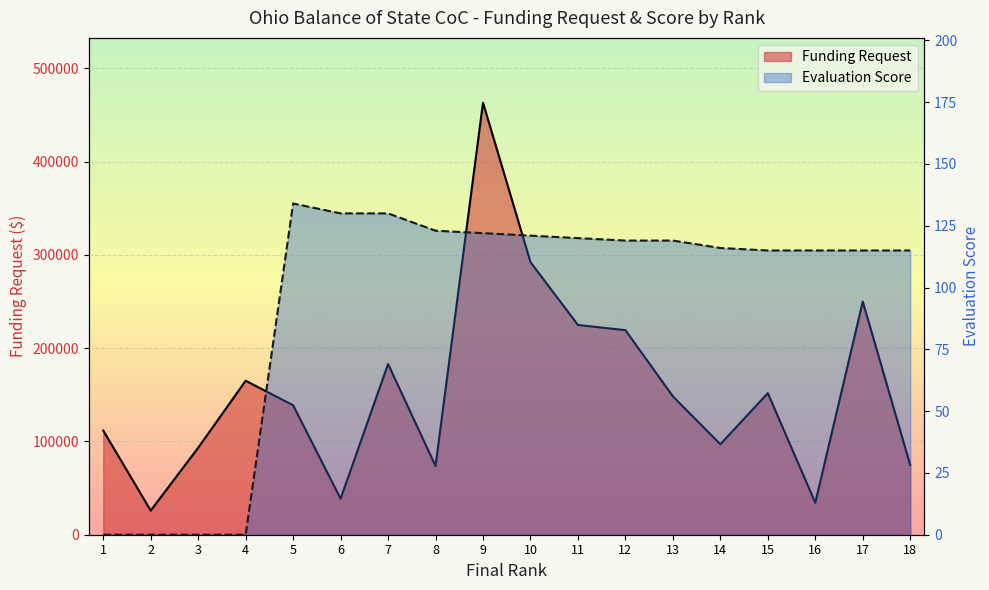

True or false: Project Evaluation Score has a value of 0 at 3.

True